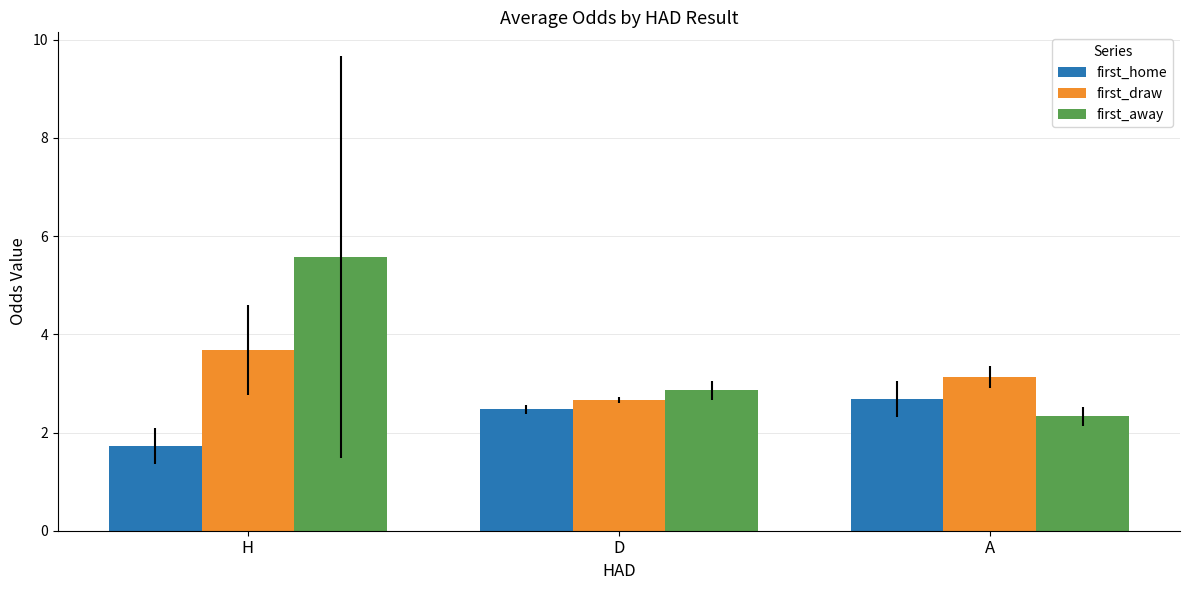

What is the smallest value displayed?

1.7